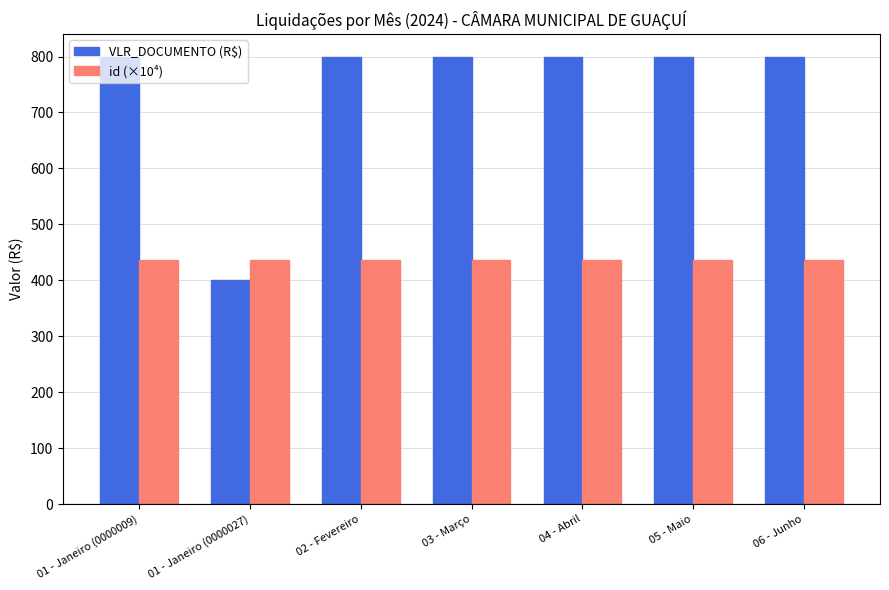

What position from the left is 04 - Abril?

5